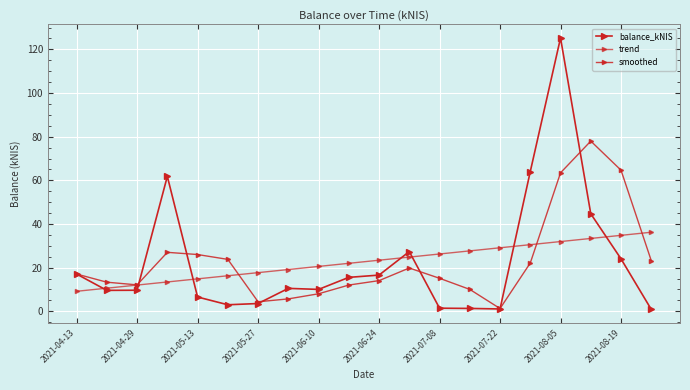

What is the difference between the maximum and minimum values in the smoothed series?

76.7